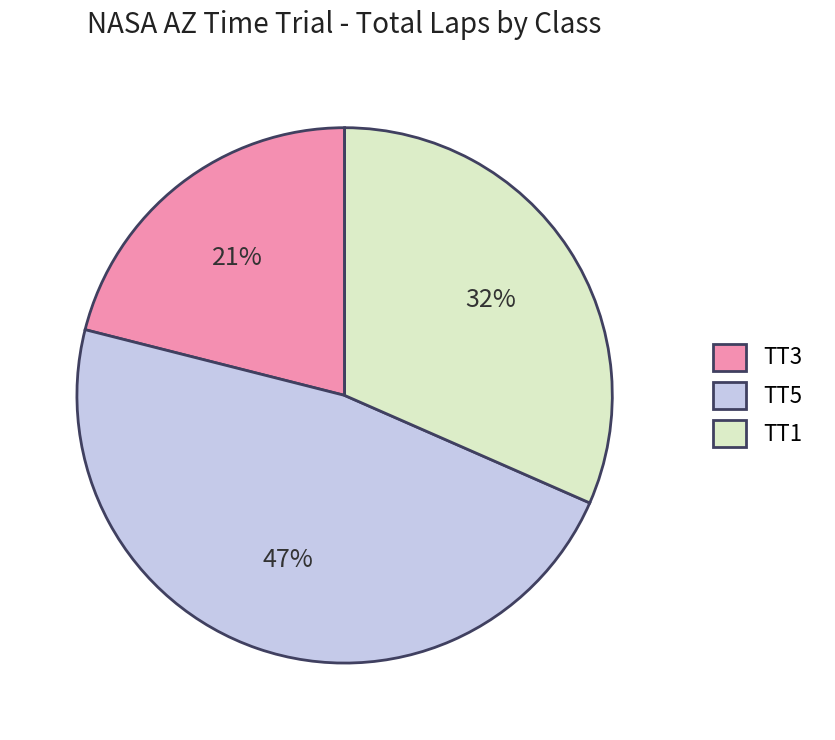

What is the ratio of the value at TT3 to the value at TT5?

0.4